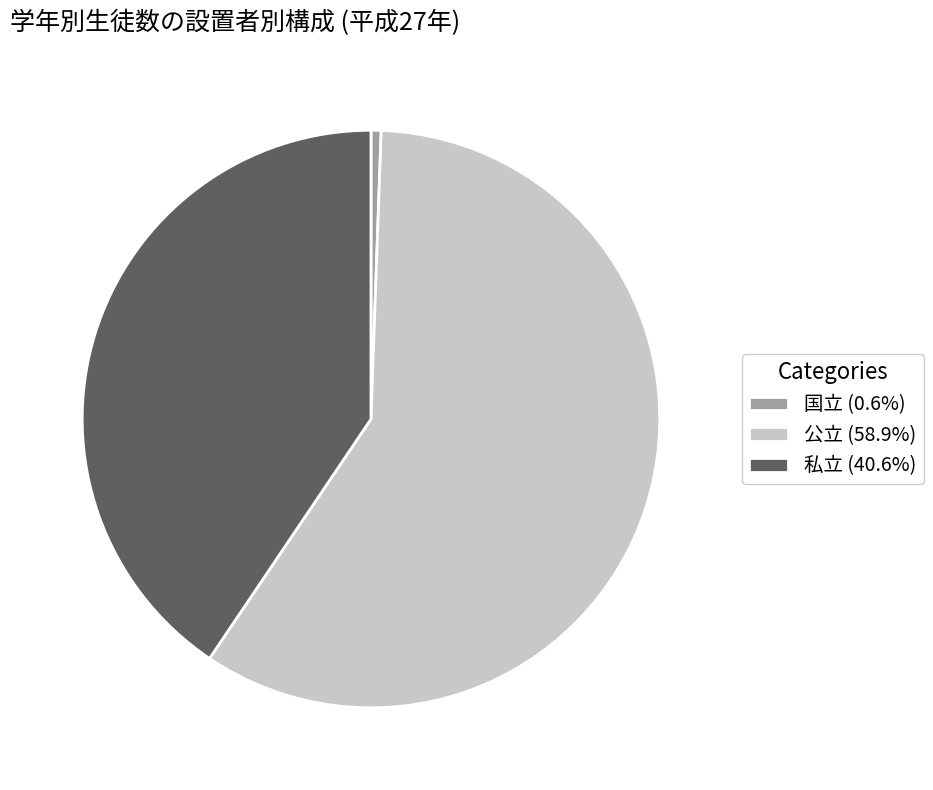

Count the number of slices in the pie.

3